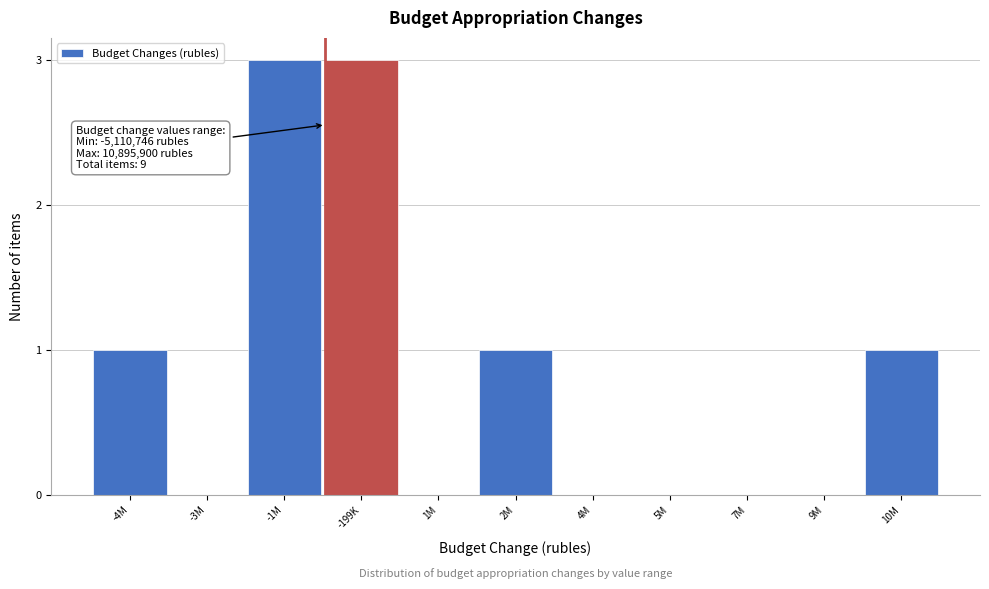

Reading left to right, transcribe all the data shown in this chart.

-4M=1	-3M=0	-1M=3	-199K=3	1M=0	2M=1	4M=0	5M=0	7M=0	9M=0	10M=1